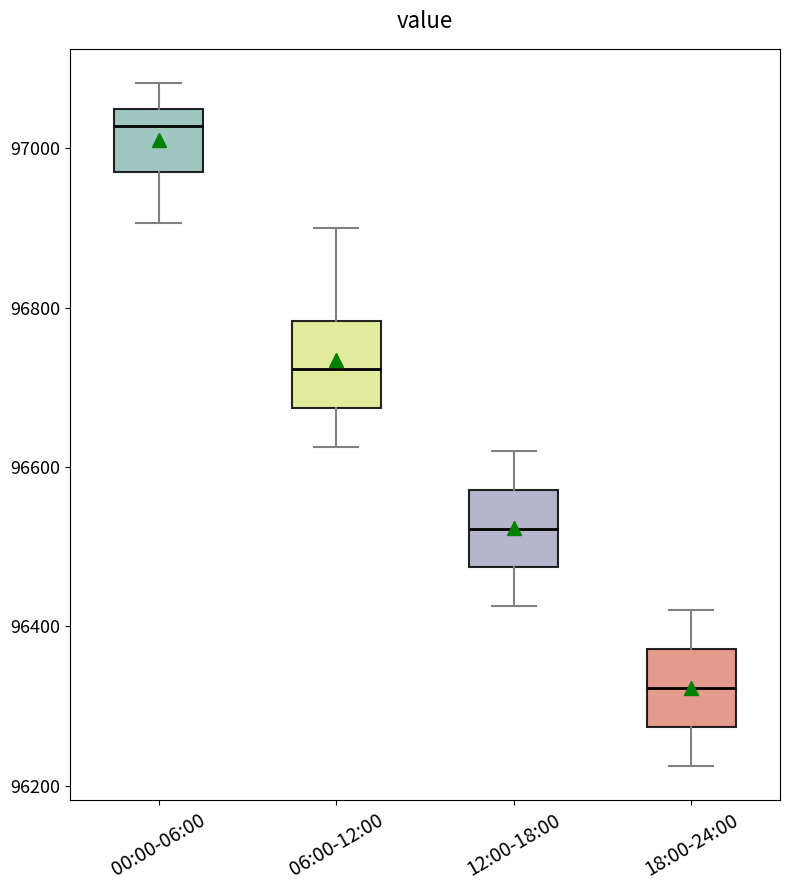

Which box's median line is the lowest?

18:00-24:00